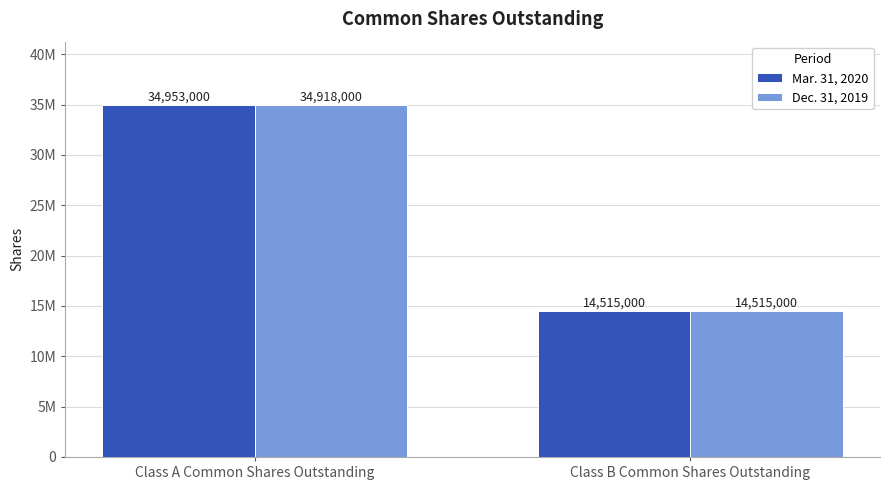

Rank the categories by Dec. 31, 2019 value from highest to lowest.

Class A Common Shares Outstanding, Class B Common Shares Outstanding